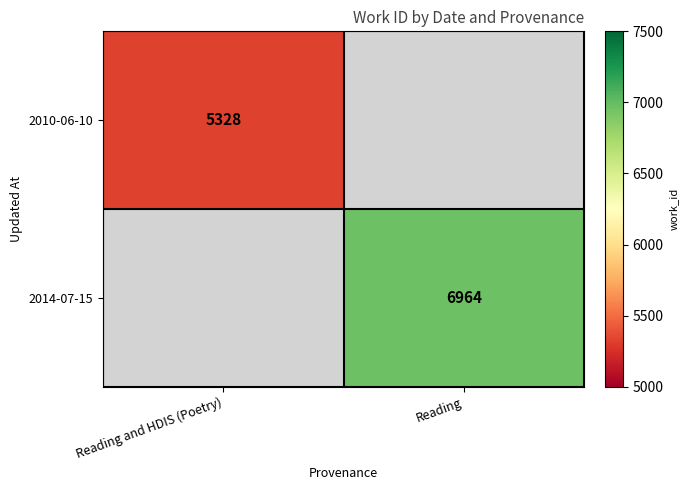

The 2014-07-15 series shows 3103 at Reading. True or false?

False